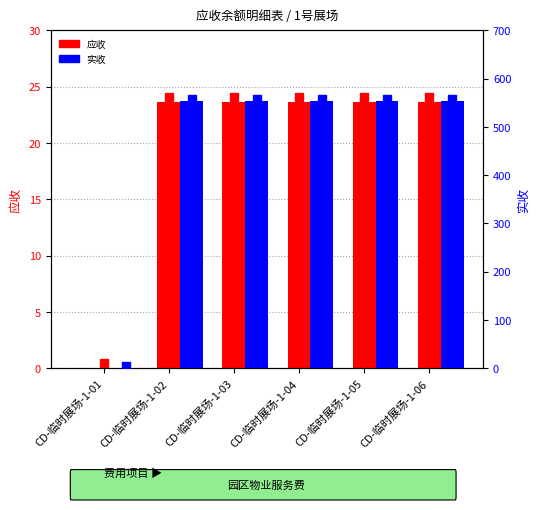

What are all the series names shown in the legend?

应收, 实收